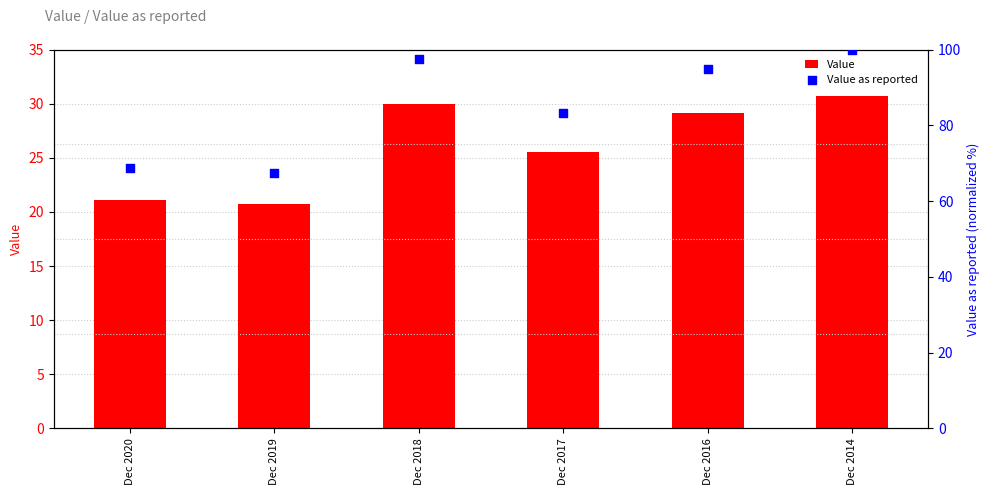

Which series contains the highest Y value?

Value as reported